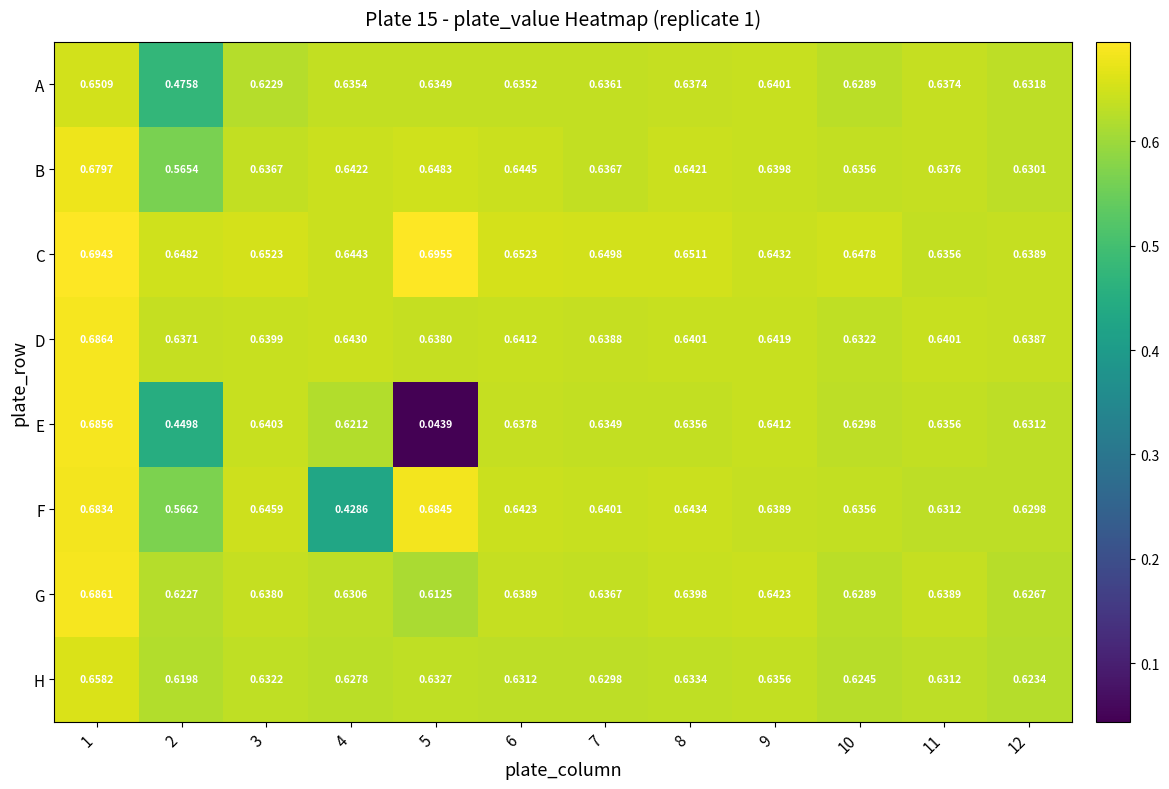

What is the total value across all series at 9?

5.1